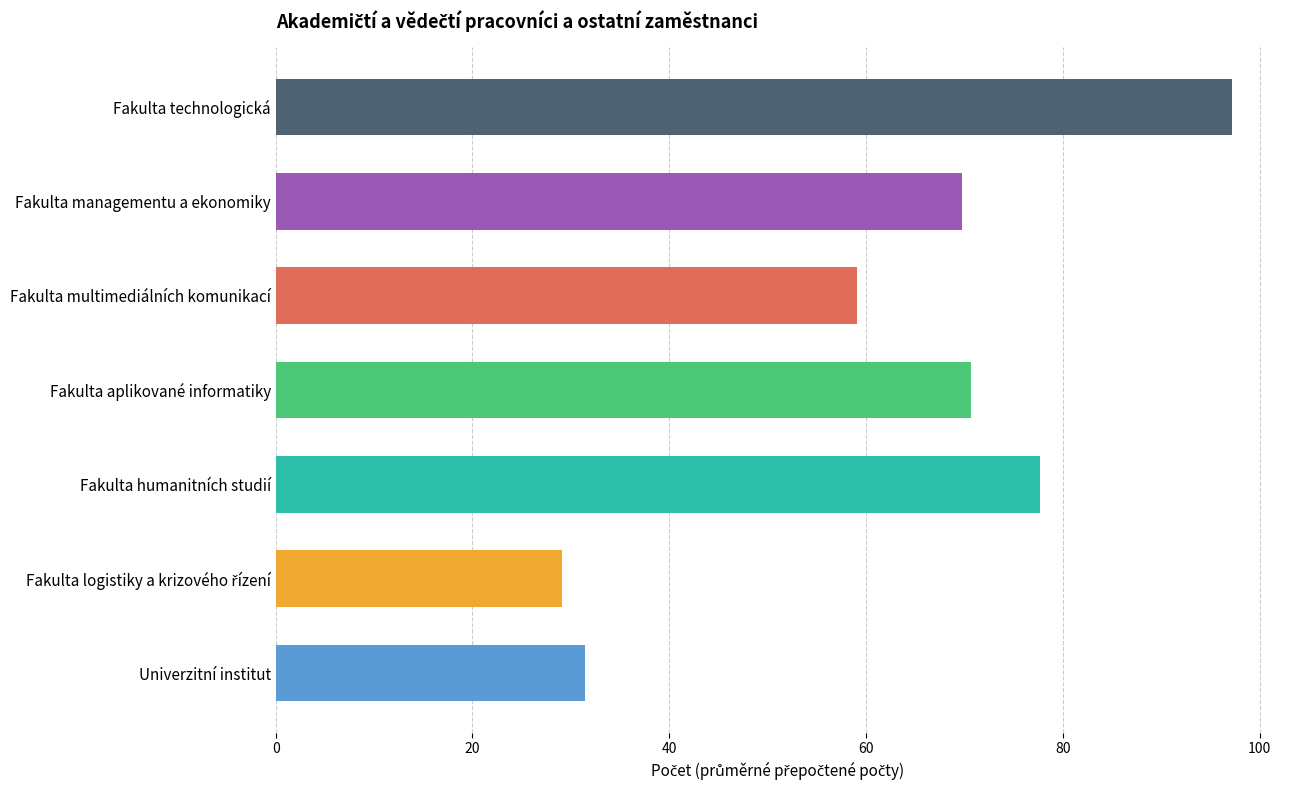

Reading top to bottom, extract all data points from this chart.

97.2	69.7	59.0	70.7	77.6	29.1	31.4